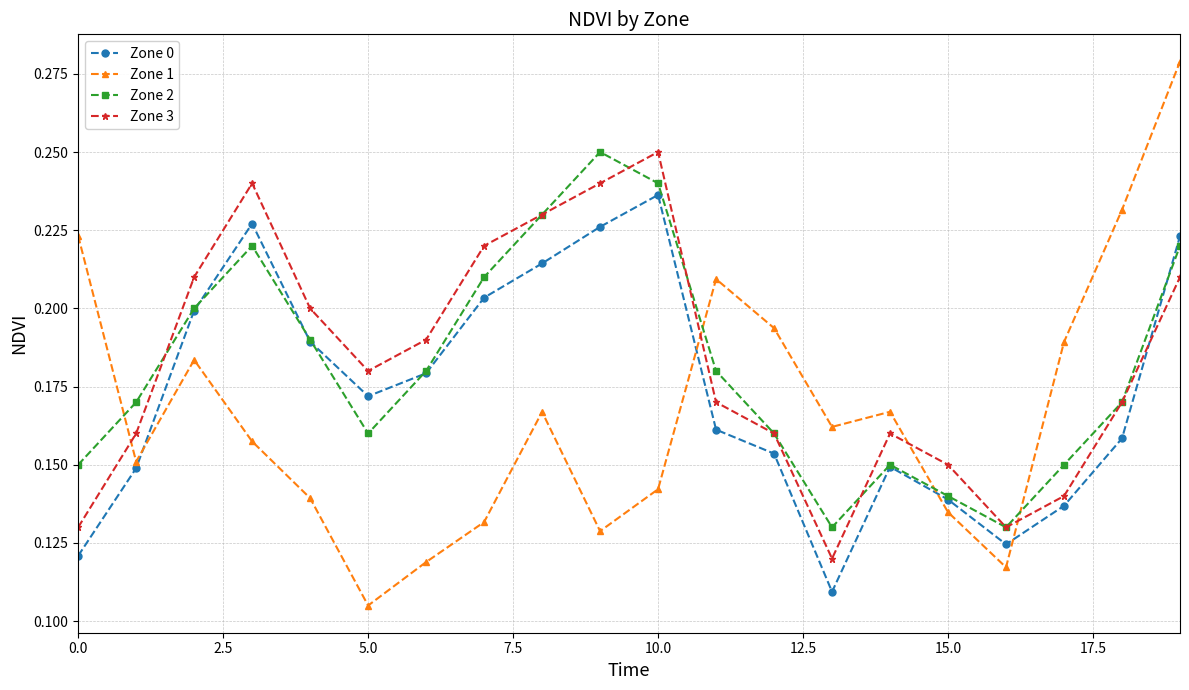

At how many categories does at least one series exceed 0?

20